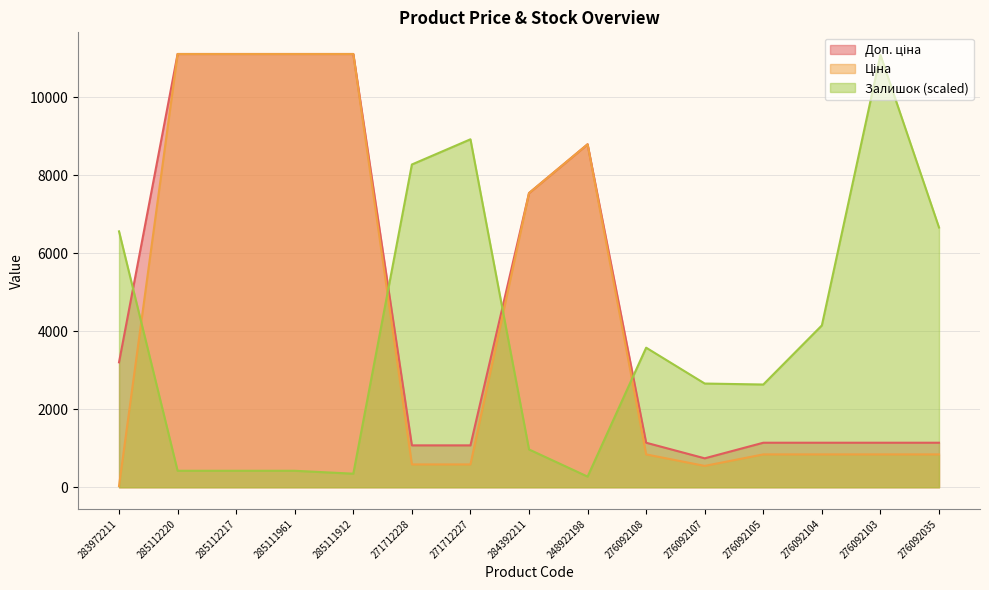

What is the total value across all series at 285112220?

22649.8